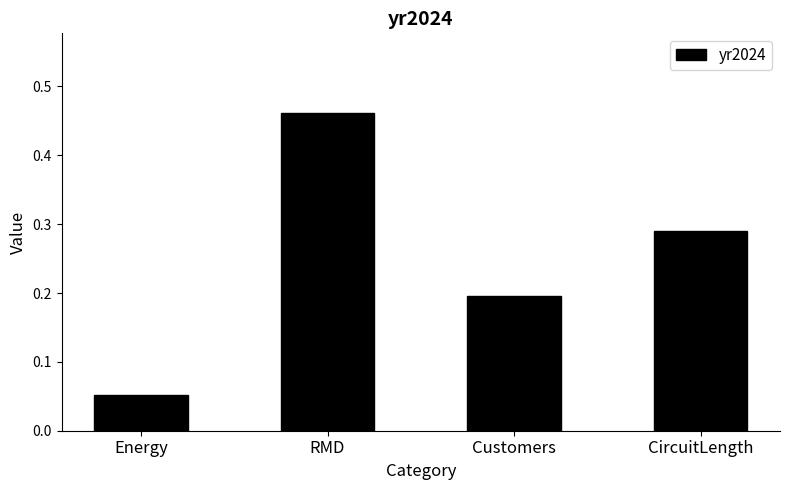

How many values are between 0 and 1?

4